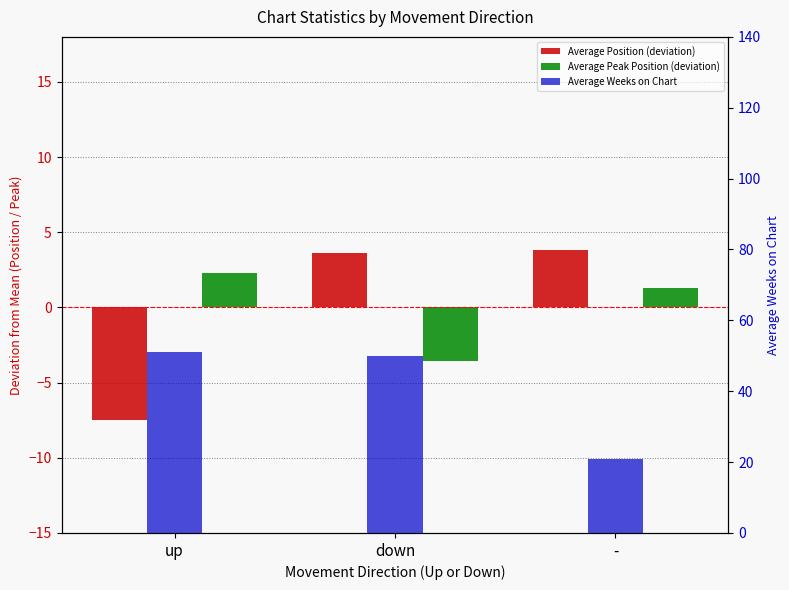

How many distinct data groups are displayed?

3